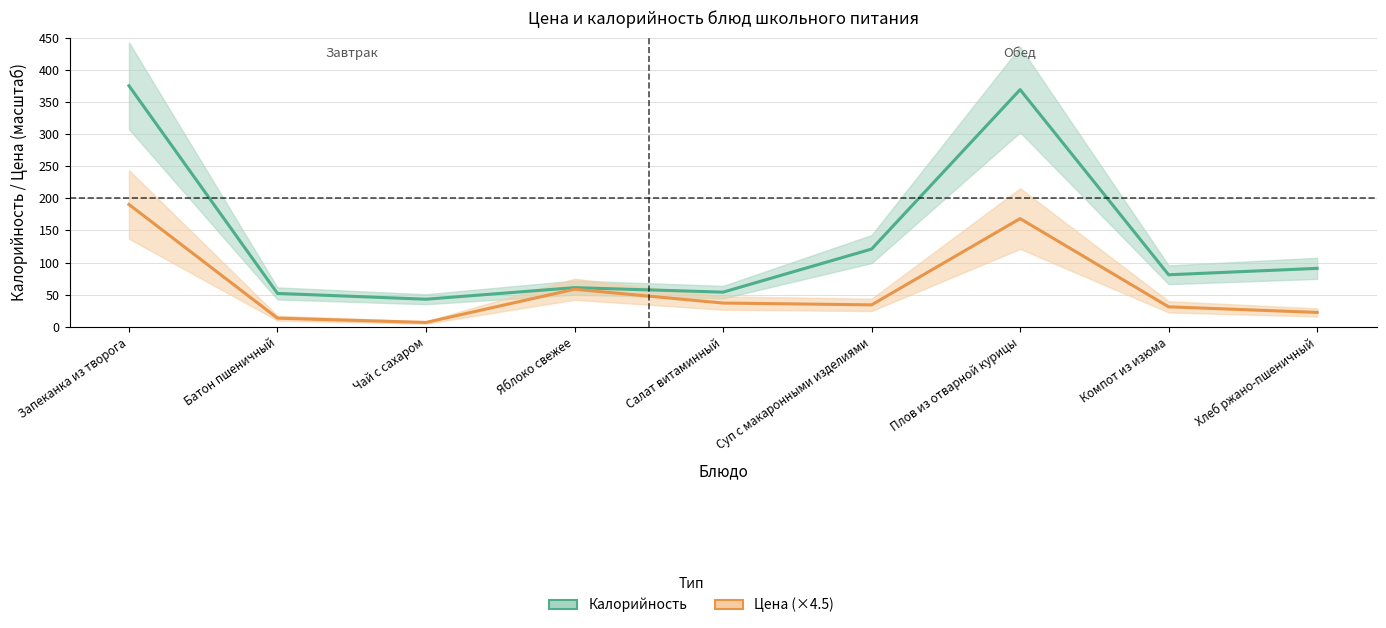

True or false: Калорийность and Цена (×4.5) cross at least once.

False